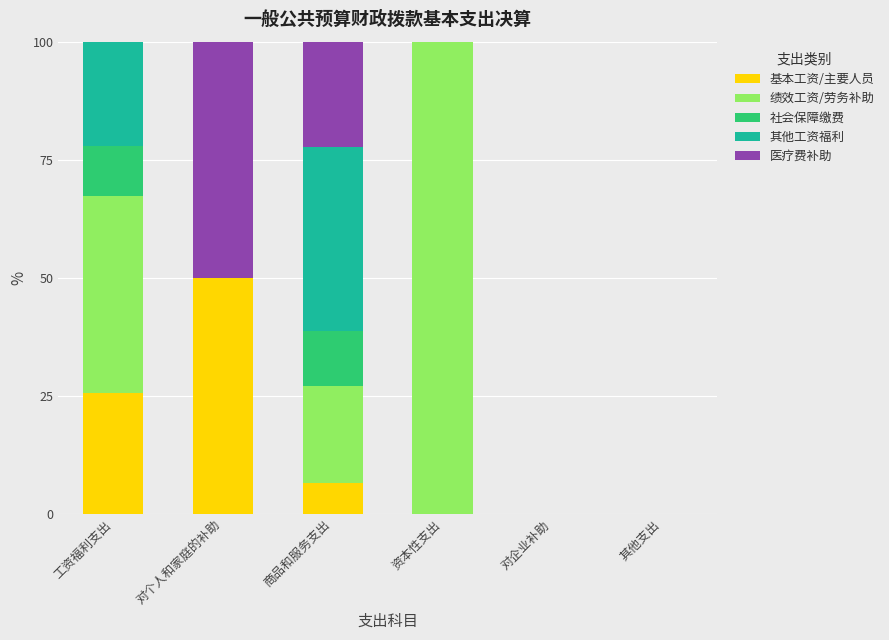

Reading left to right, what are the values for 基本工资/主要人员?

工资福利支出=25.7	对个人和家庭的补助=50.0	商品和服务支出=6.4	资本性支出=0.0	对企业补助=0.0	其他支出=0.0